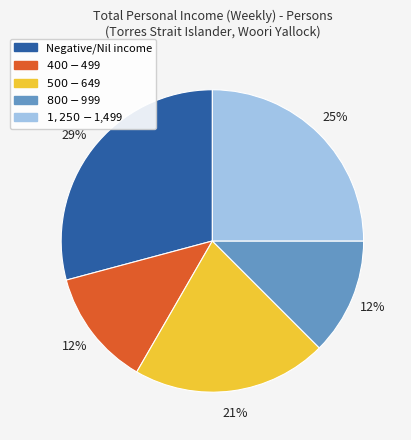

Between $400-$499 and $1,250-$1,499, which is larger?

$1,250-$1,499